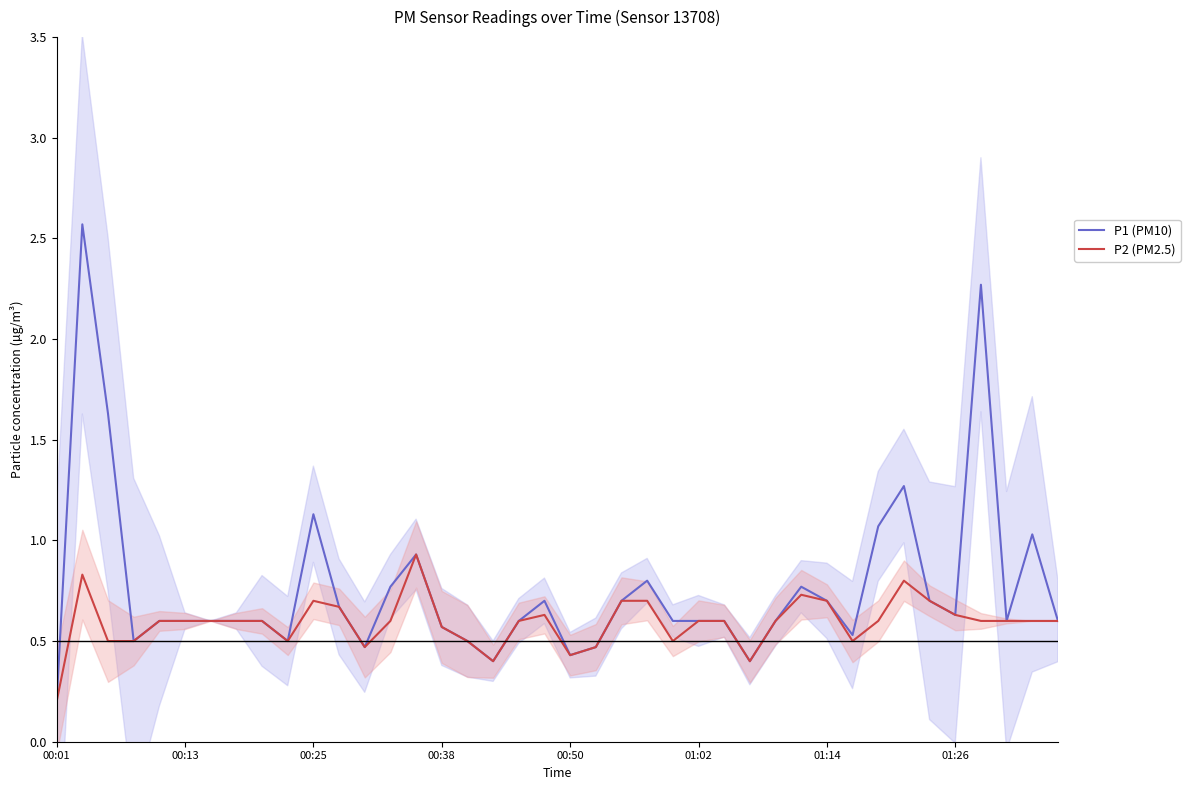

What is the difference between the P2 (PM2.5) values at 12 and 29?

0.3